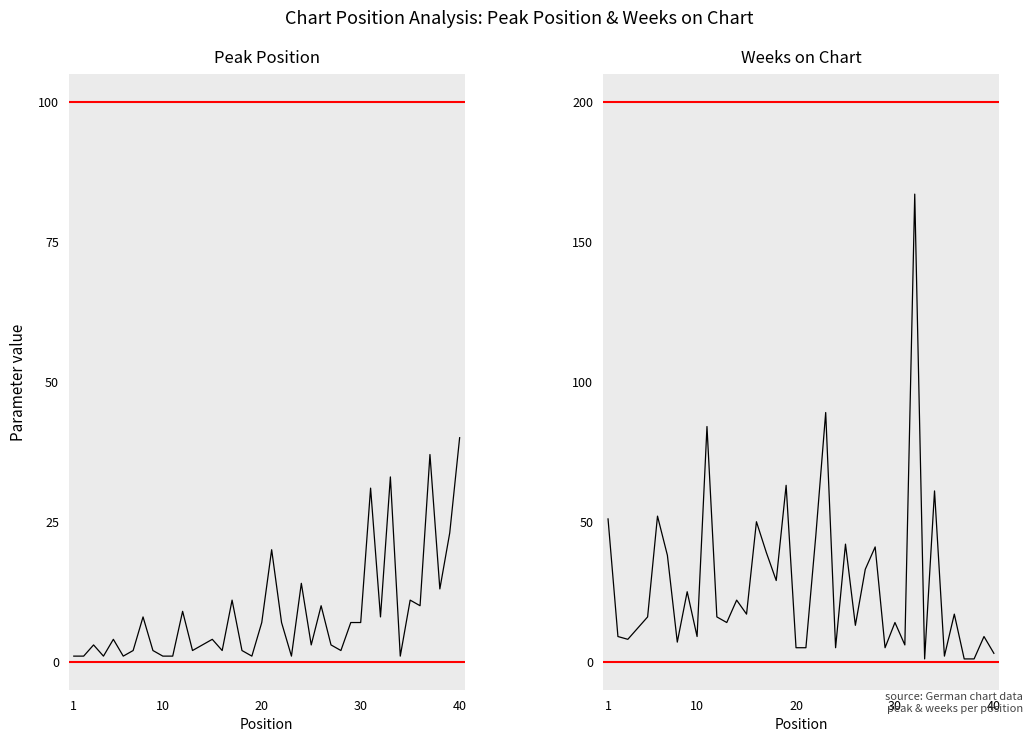

Rank the series by their average value, from highest to lowest.

Weeks on Chart, Peak Position